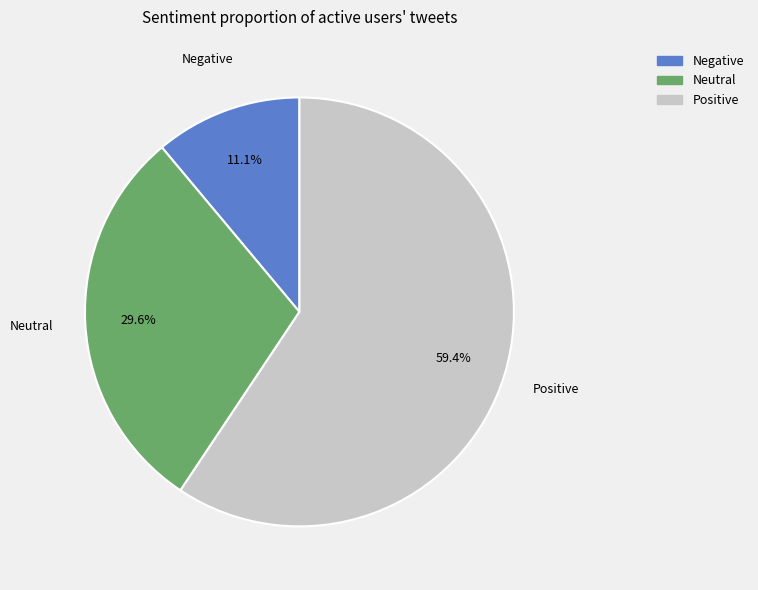

Does any single category account for the majority?

Yes